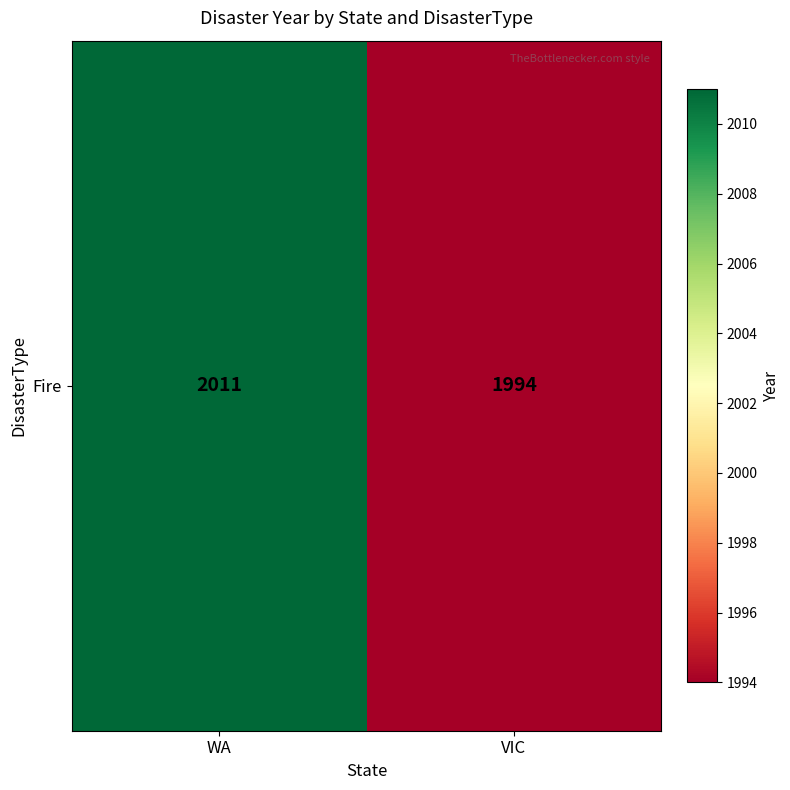

What is the change in value from WA to VIC?

-17